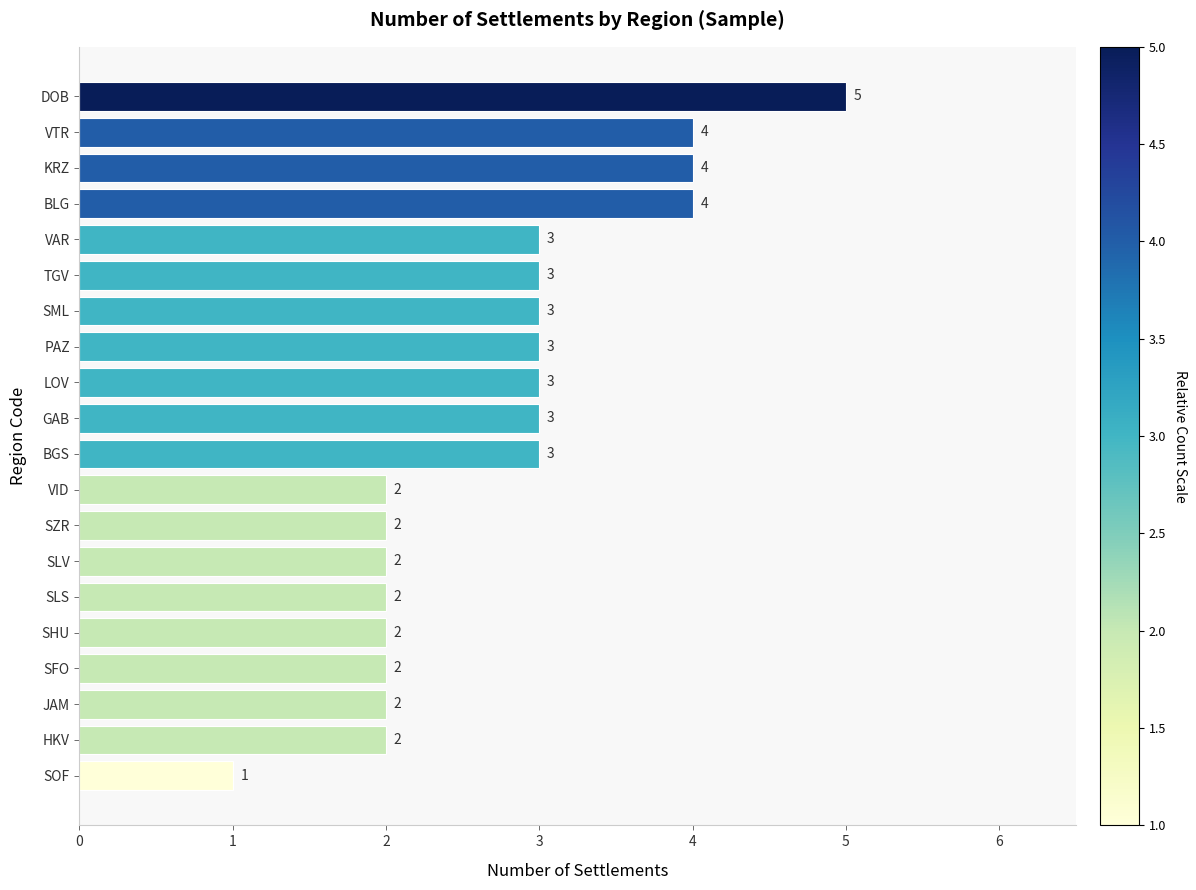

How many data points are less than 3?

9